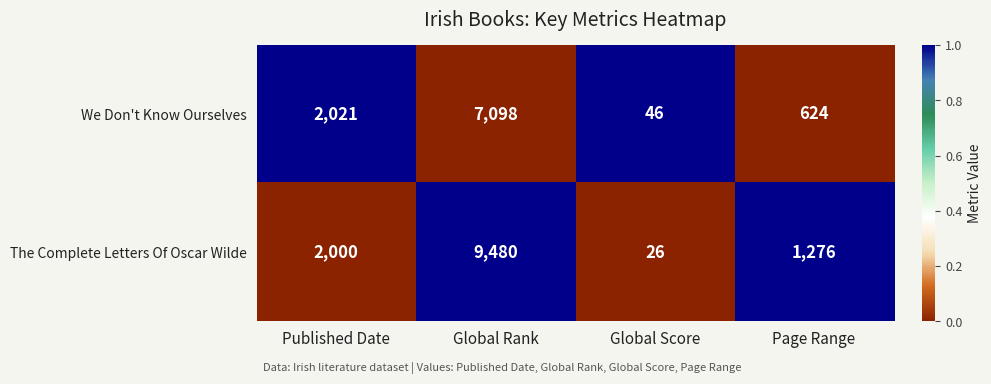

Is it true that The Complete Letters Of Oscar Wilde equals 1963 at Page Range?

False